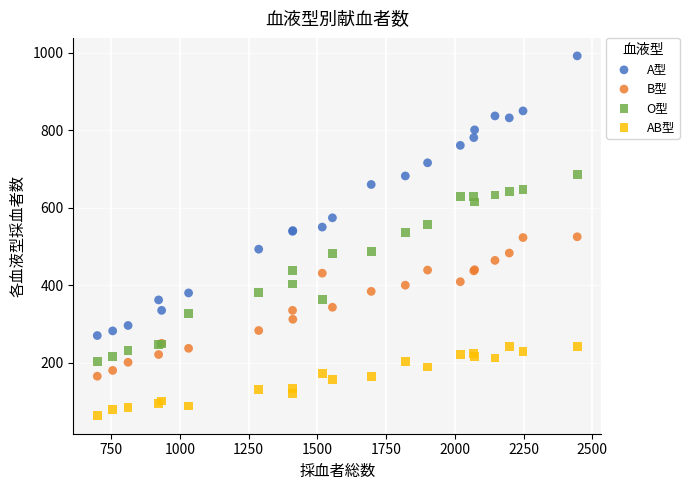

Which series reaches the minimum Y coordinate?

AB型